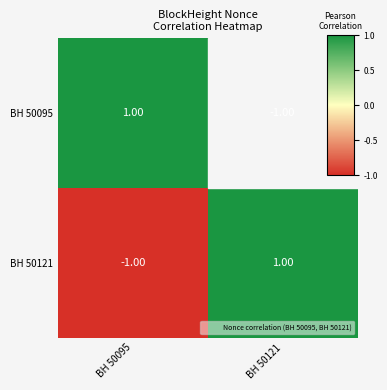

Rank the series at BH 50121 from highest to lowest value.

BH 50121, BH 50095